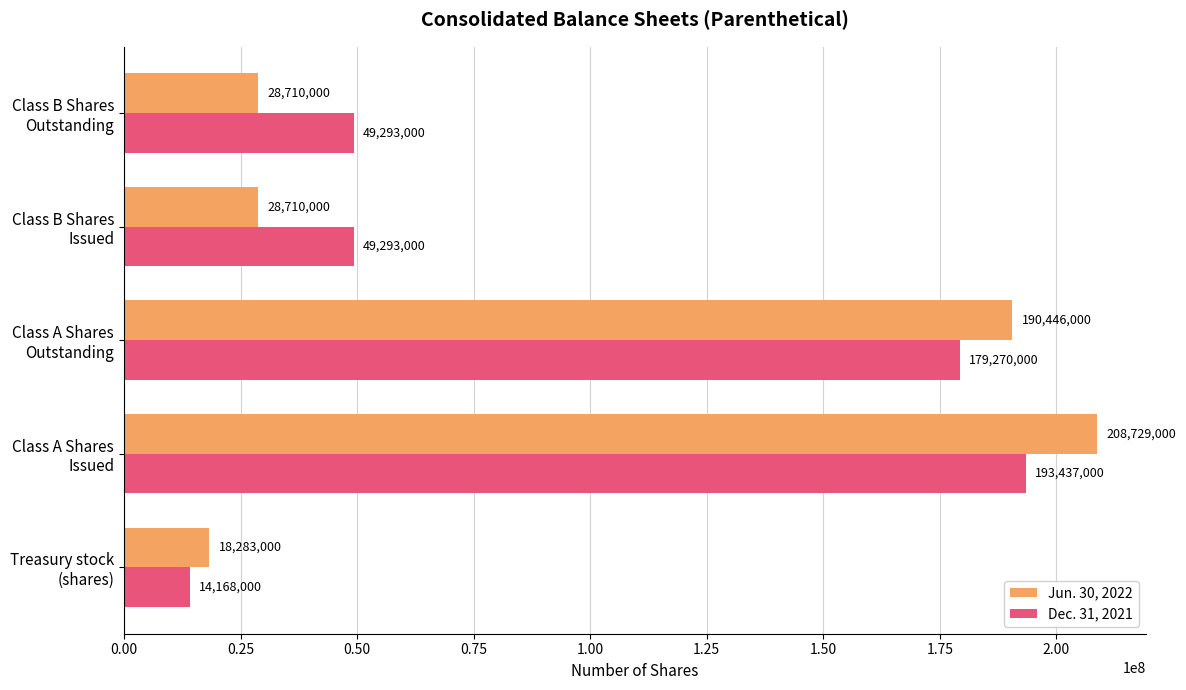

Which series has the largest total across all categories?

Dec. 31, 2021